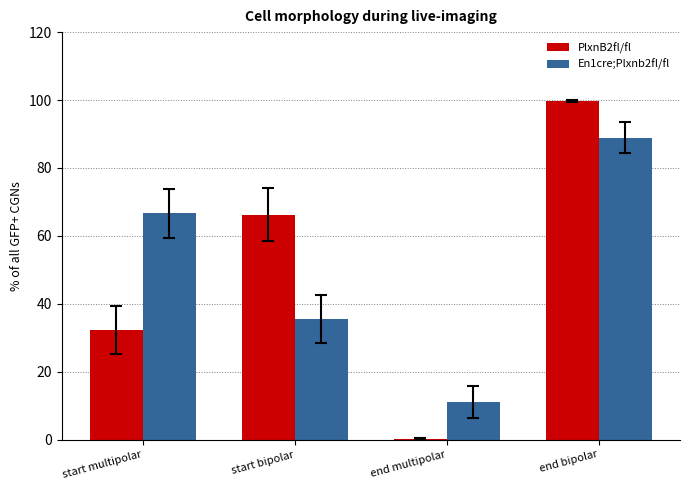

What are all the series names shown in the legend?

PlxnB2fl/fl, En1cre;Plxnb2fl/fl